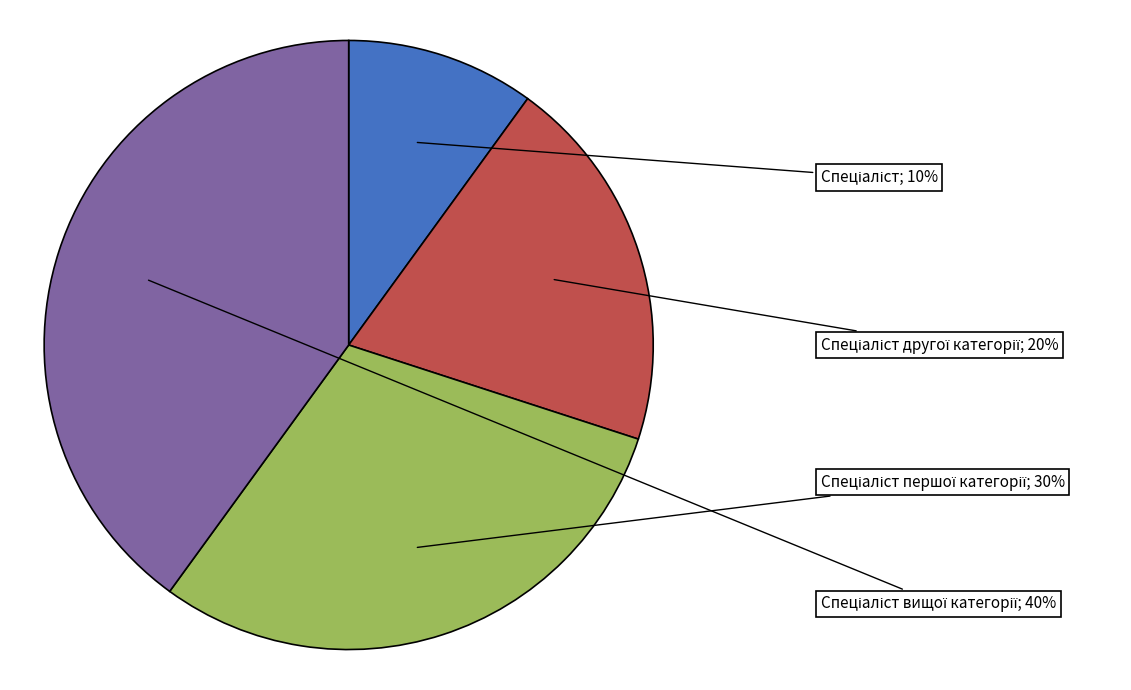

To the nearest percent, what is the average slice percentage?

25%